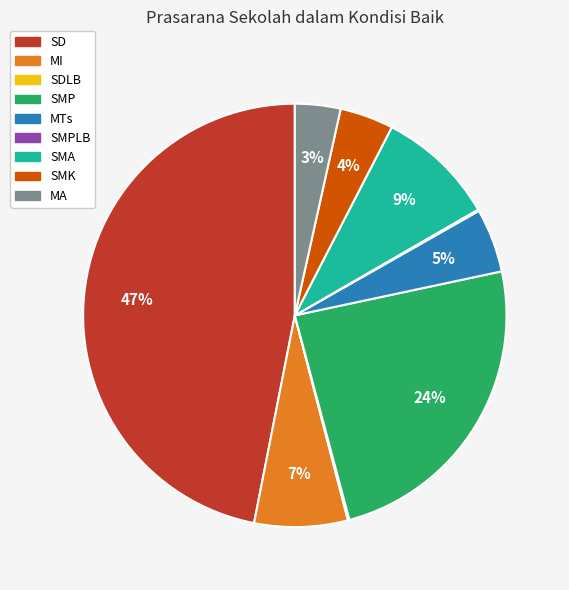

To the nearest percent, what is the difference between the largest and smallest slice percentages?

47%